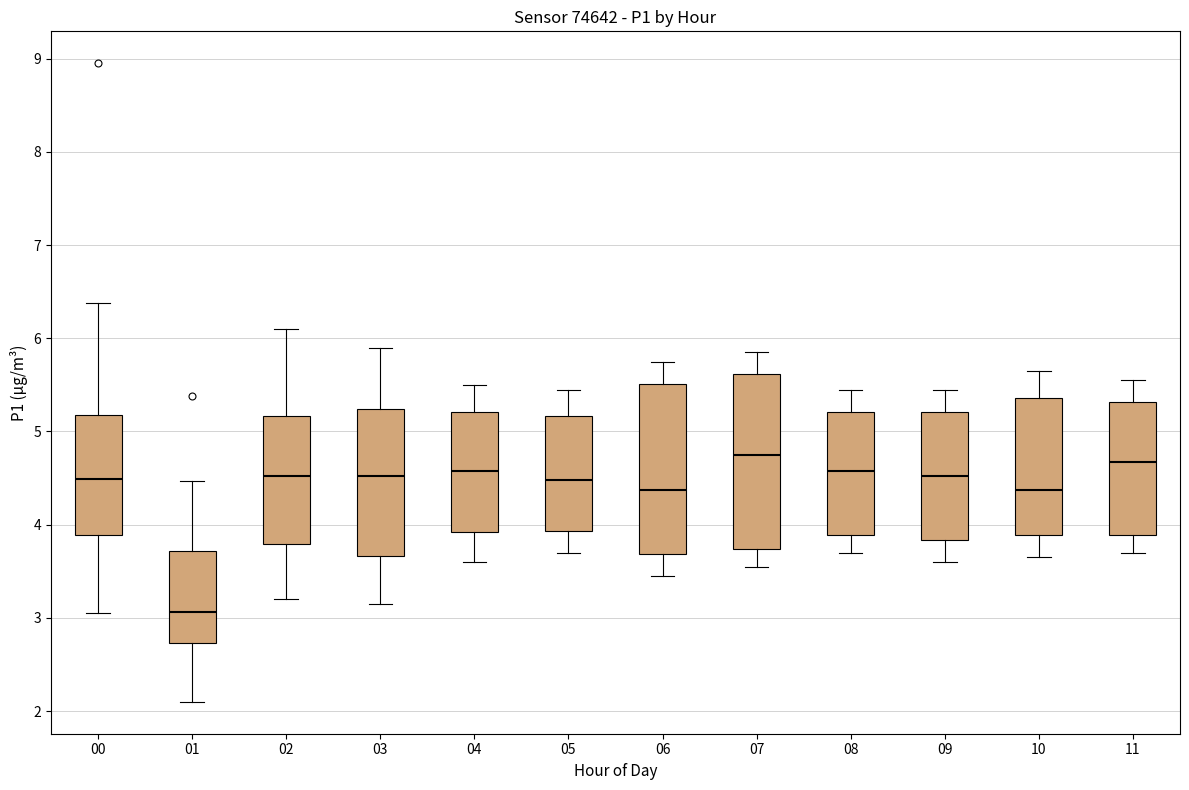

Where is the upper edge of the box at x = 00 on the y-axis? The values are not printed on the chart, so give them approximately, as read against the axis.

5.2